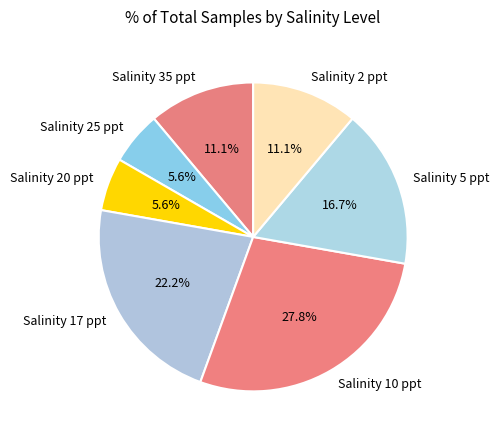

Between Salinity 35 ppt and Salinity 10 ppt, which is larger?

Salinity 10 ppt